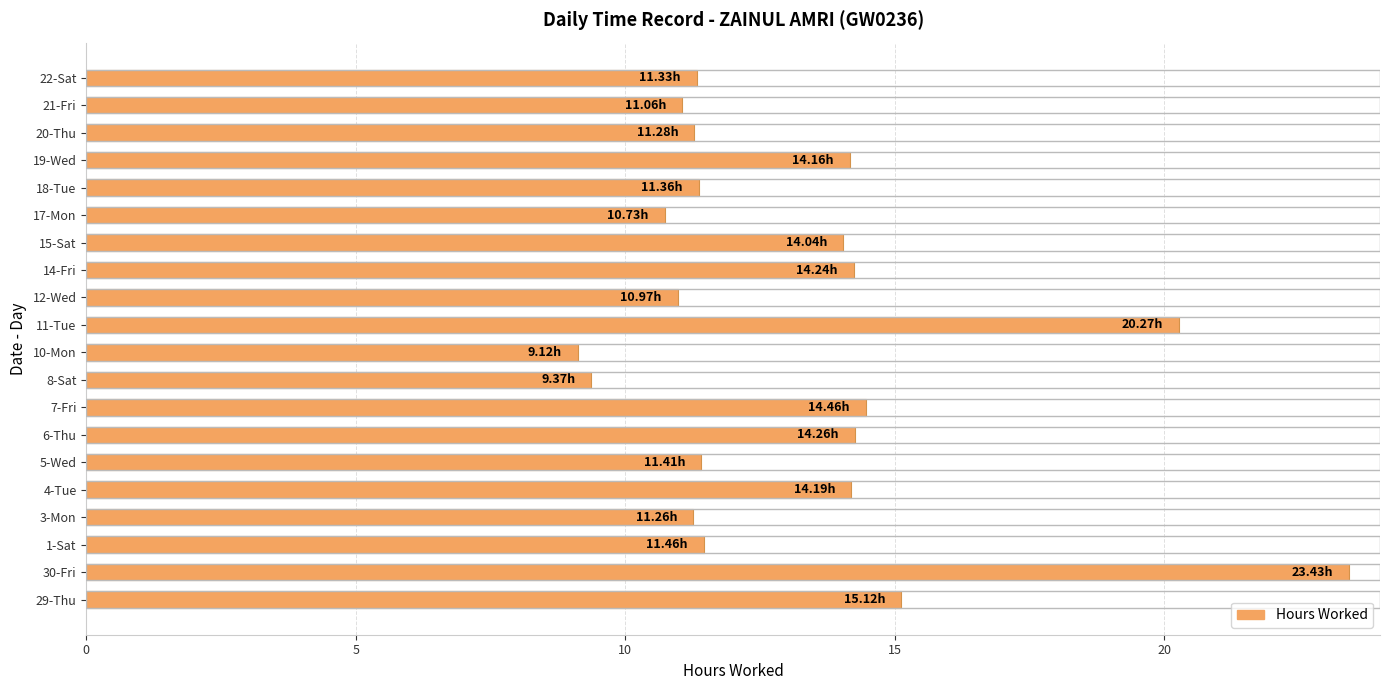

Which label corresponds to the smallest value in the chart?

10-Mon